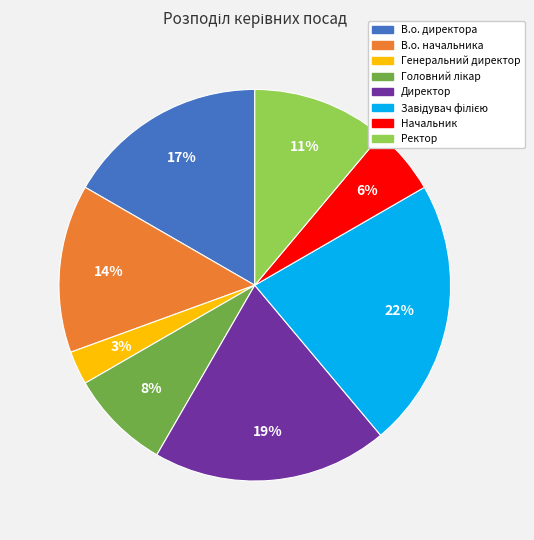

Which slice is the smallest?

Генеральний директор